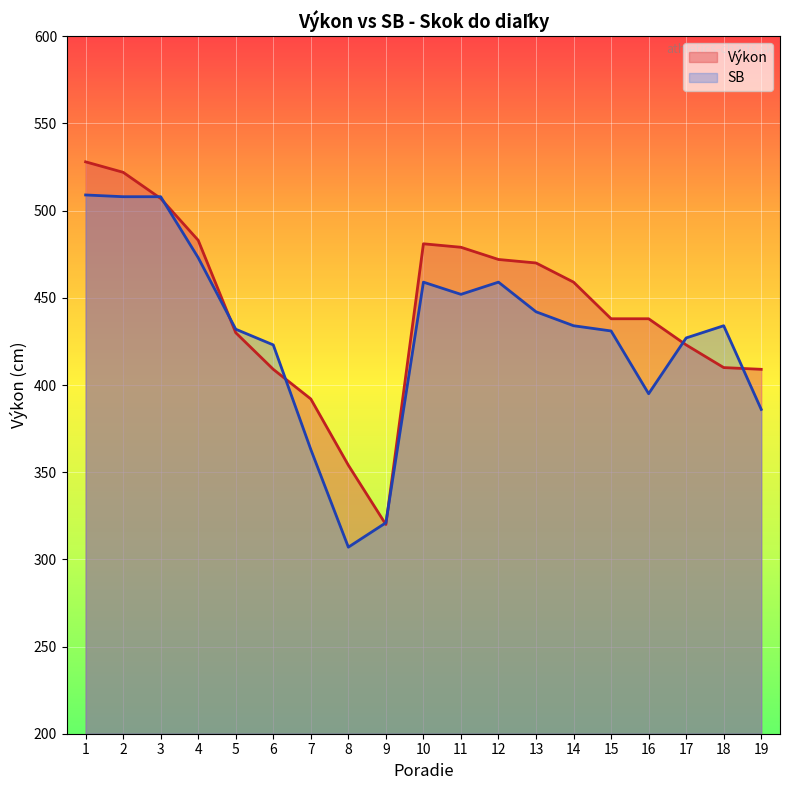

How many data points in SB are less than 434?

9